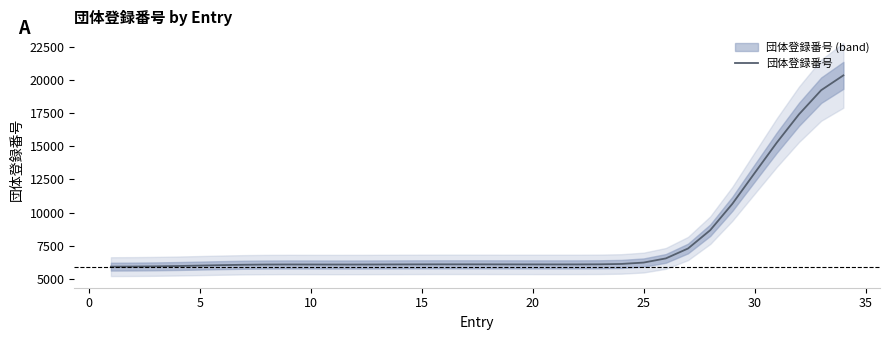

What is the minimum value for 団体登録番号?

5922.0